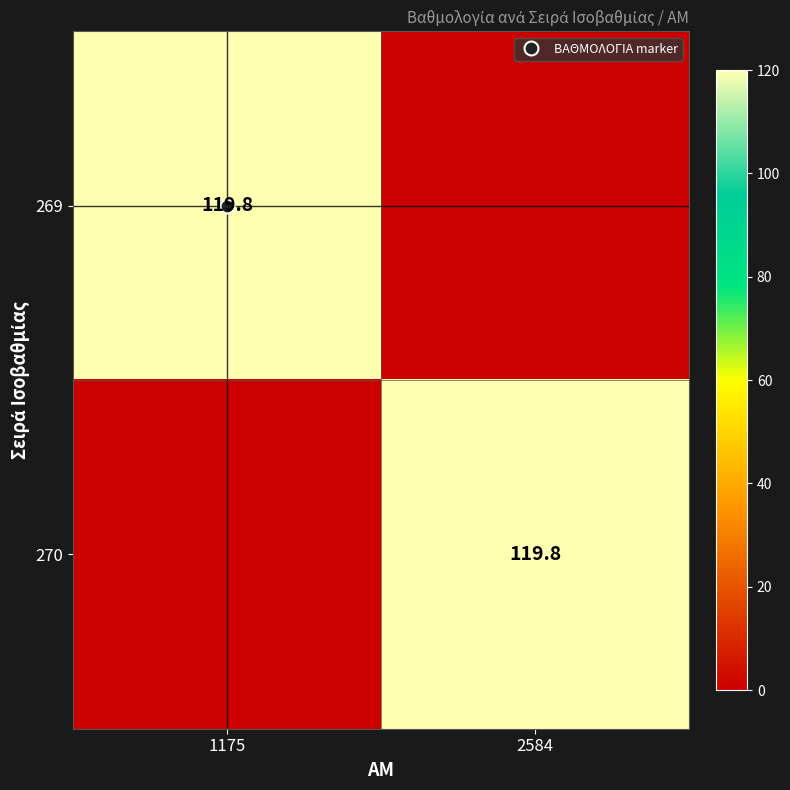

Rank the series at 2584 from highest to lowest value.

270, 269